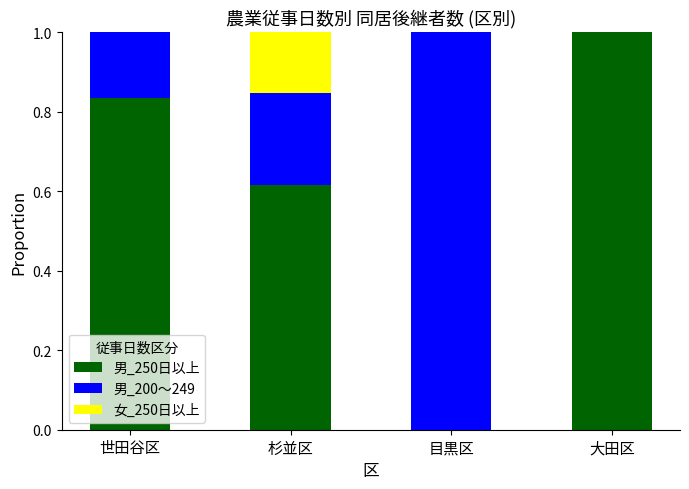

How many data points does each series have?

4